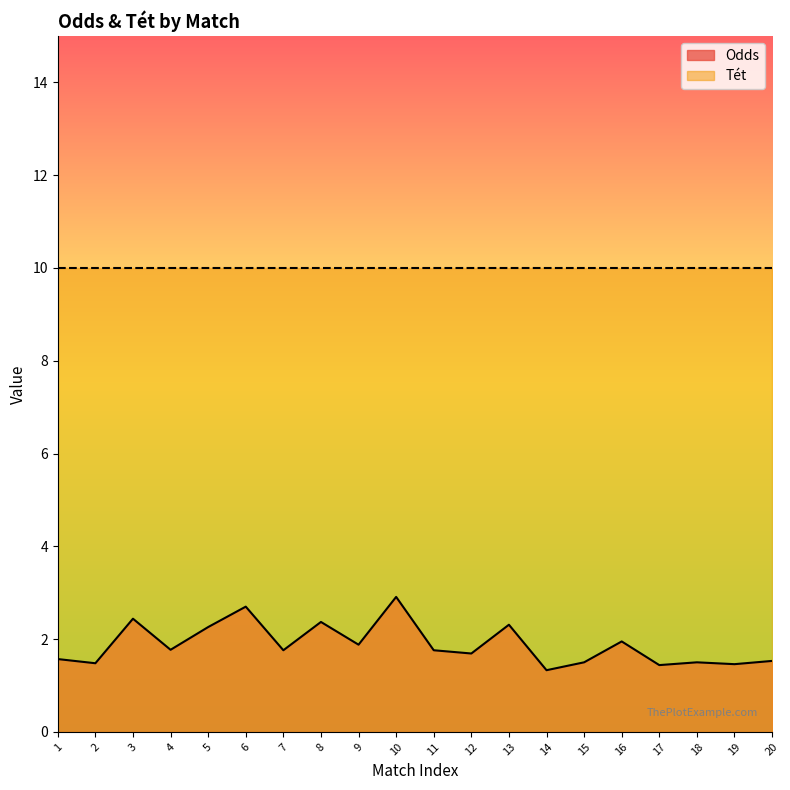

Rank the series by their average value, from lowest to highest.

Odds, Tét